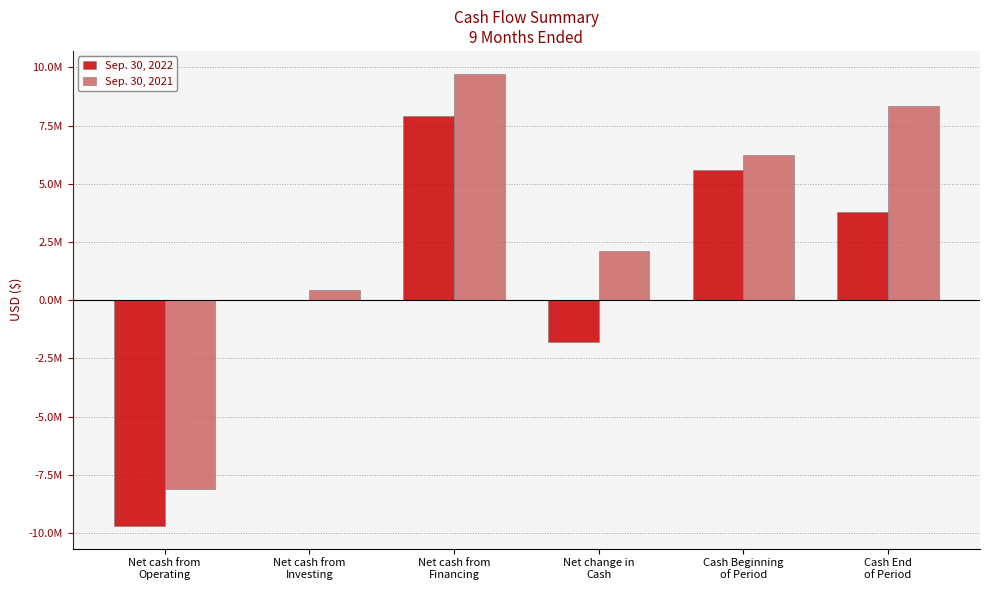

Read the Sep. 30, 2021 value at Net cash from
Investing.

454307